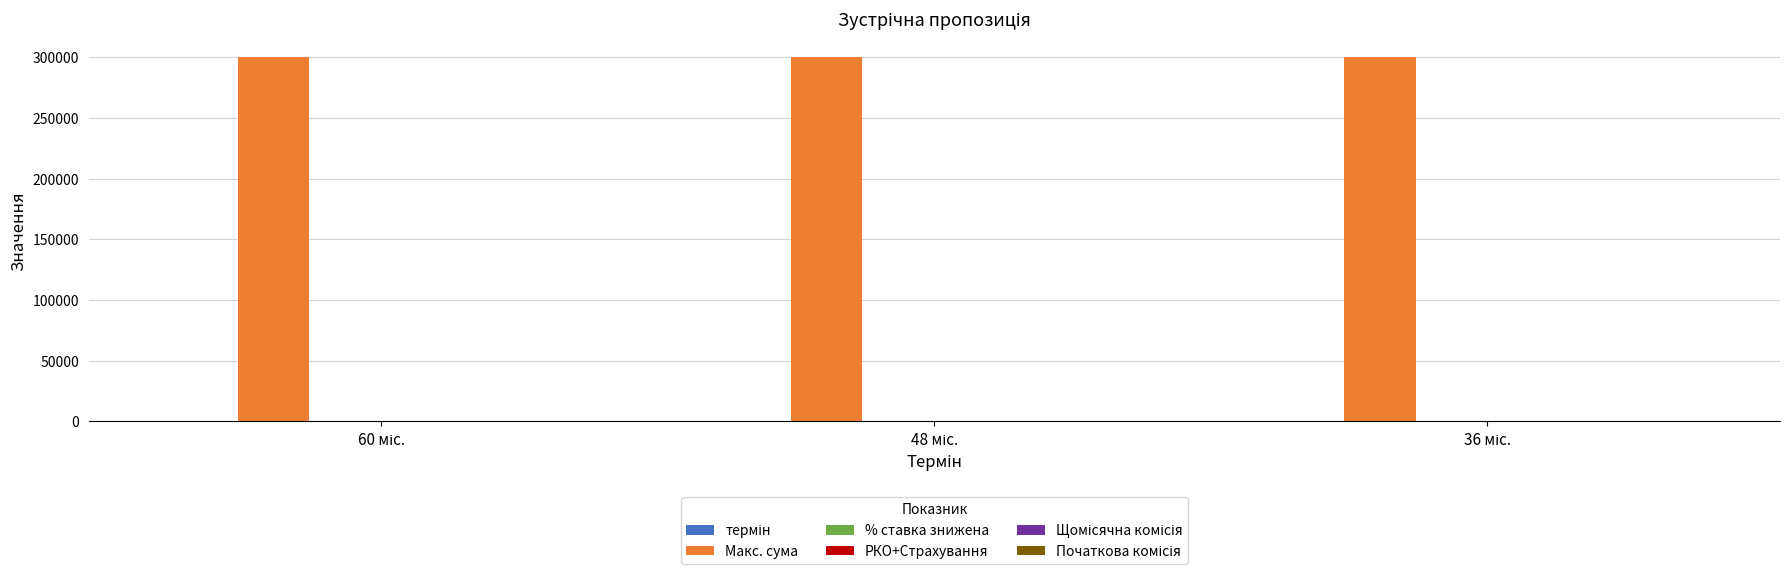

What is the greatest value displayed?

300000.0